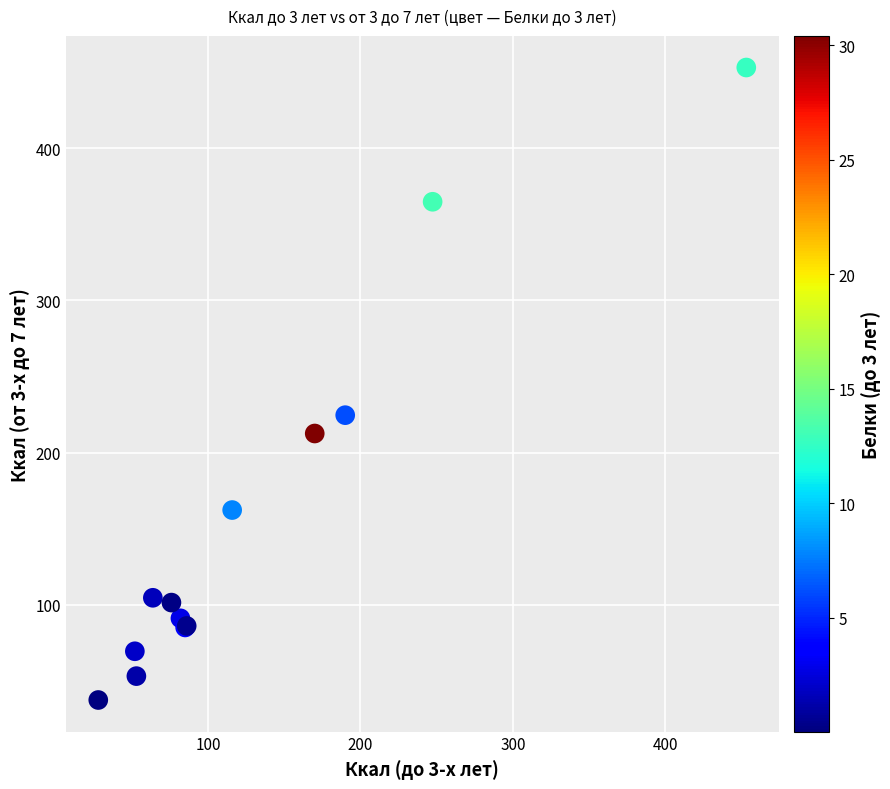

What Y value in the scatter plot is closest to 245?

224.6